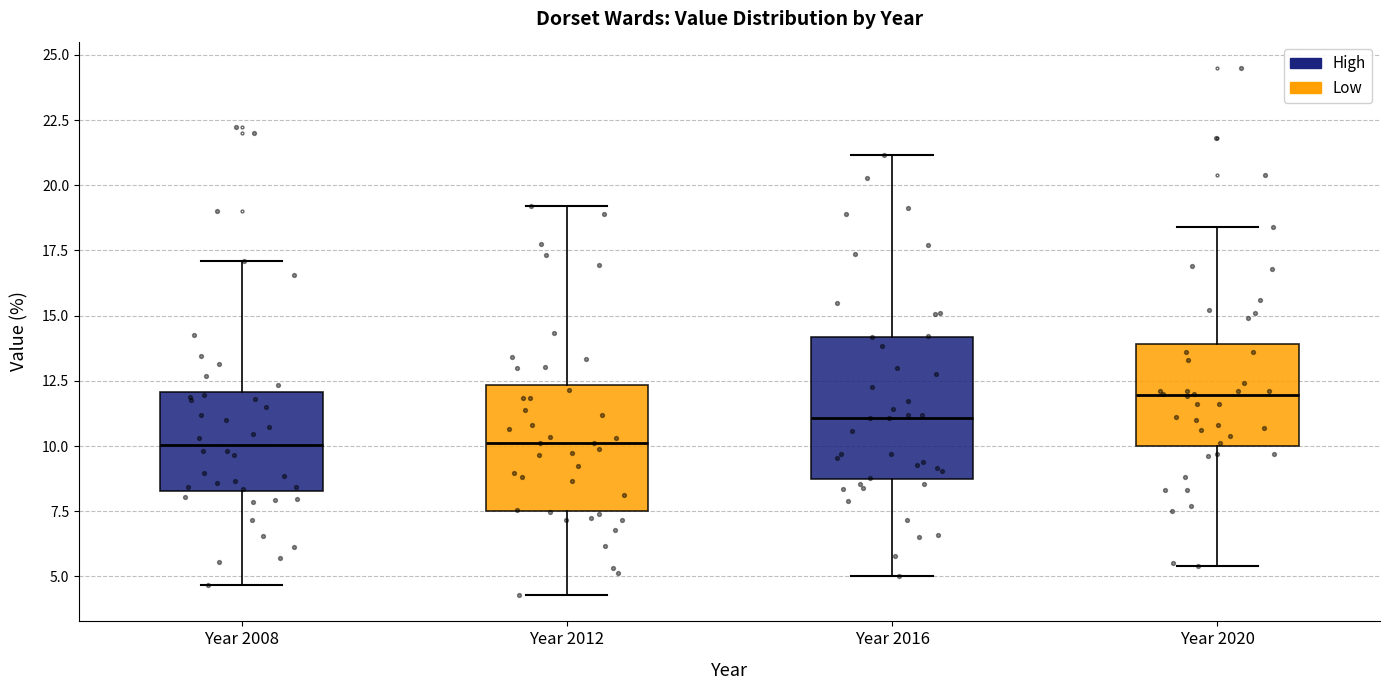

Reading left to right, read every box against the y-axis: the position of its median line, the range the box covers, and the ends of its whiskers. The values are not printed on the chart, so give them approximately, as read against the axis.

Year 2008: median 10.0, box 8.5 to 12.0, whiskers 4.5 to 17.0
Year 2012: median 10.0, box 7.5 to 12.5, whiskers 4.5 to 19.0
Year 2016: median 11.0, box 8.5 to 14.0, whiskers 5.0 to 21.0
Year 2020: median 12.0, box 10.0 to 14.0, whiskers 5.5 to 18.5